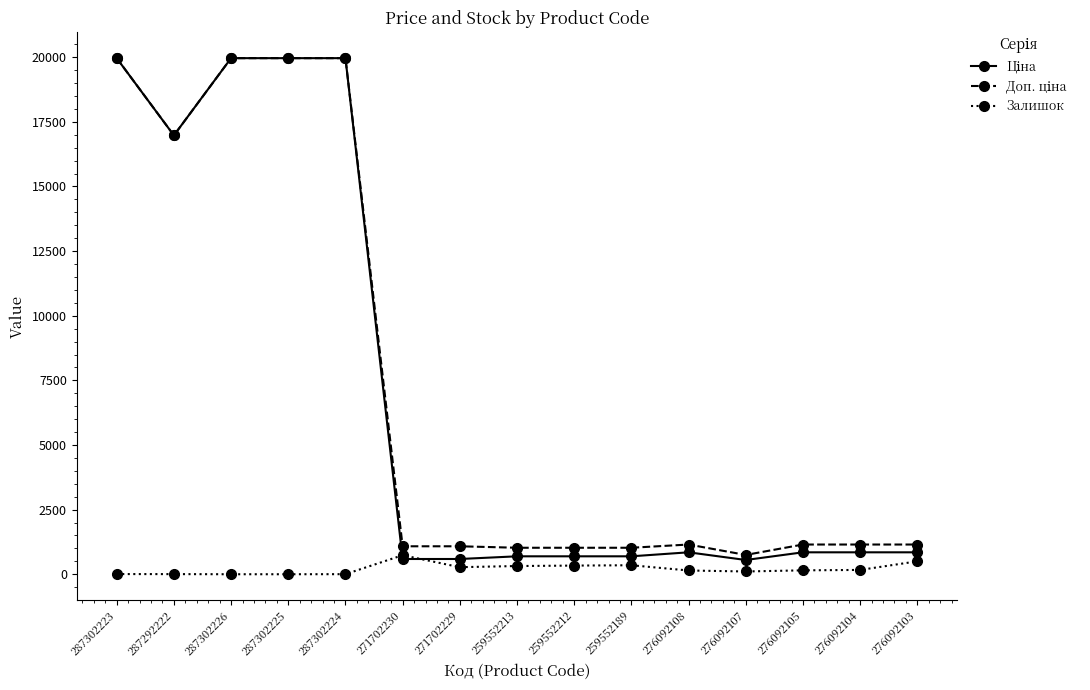

At how many categories does at least one series exceed 15689?

5